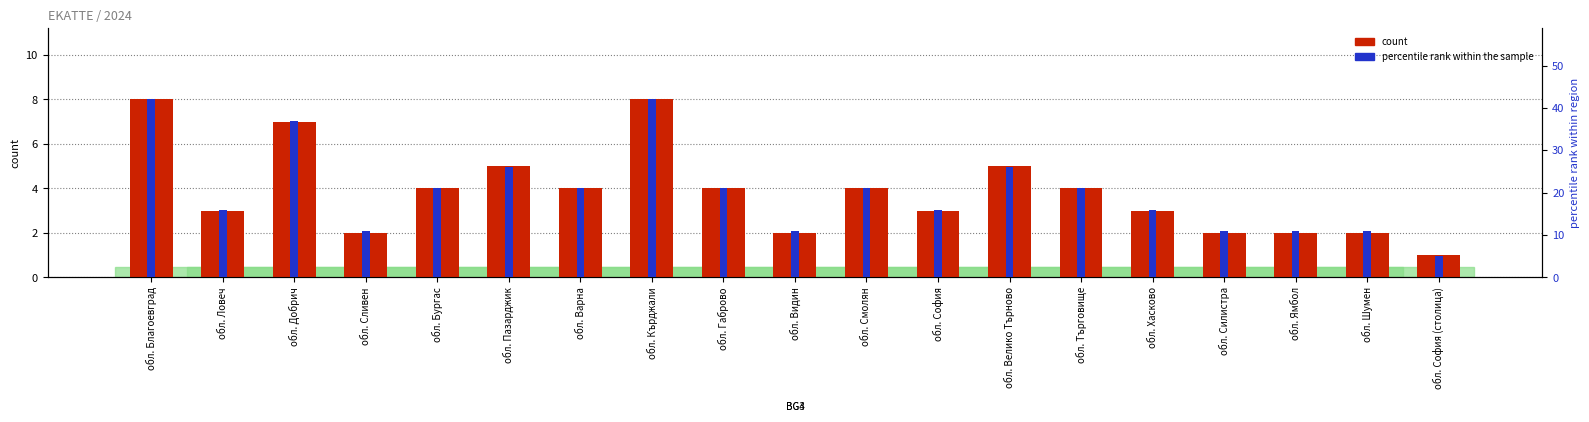

Is the value of count at обл. Кърджали greater than the value of percentile rank within the sample at обл. Шумен?

No